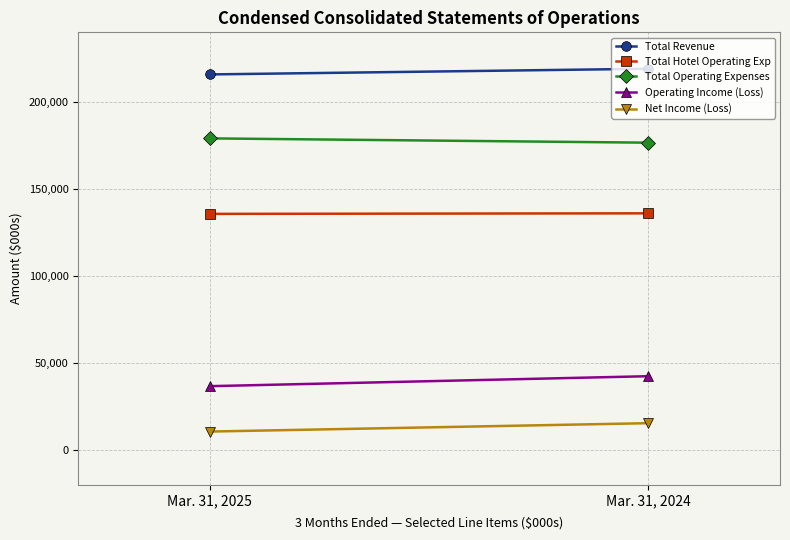

Between Mar. 31, 2025 and Mar. 31, 2024, which is larger?

Mar. 31, 2024